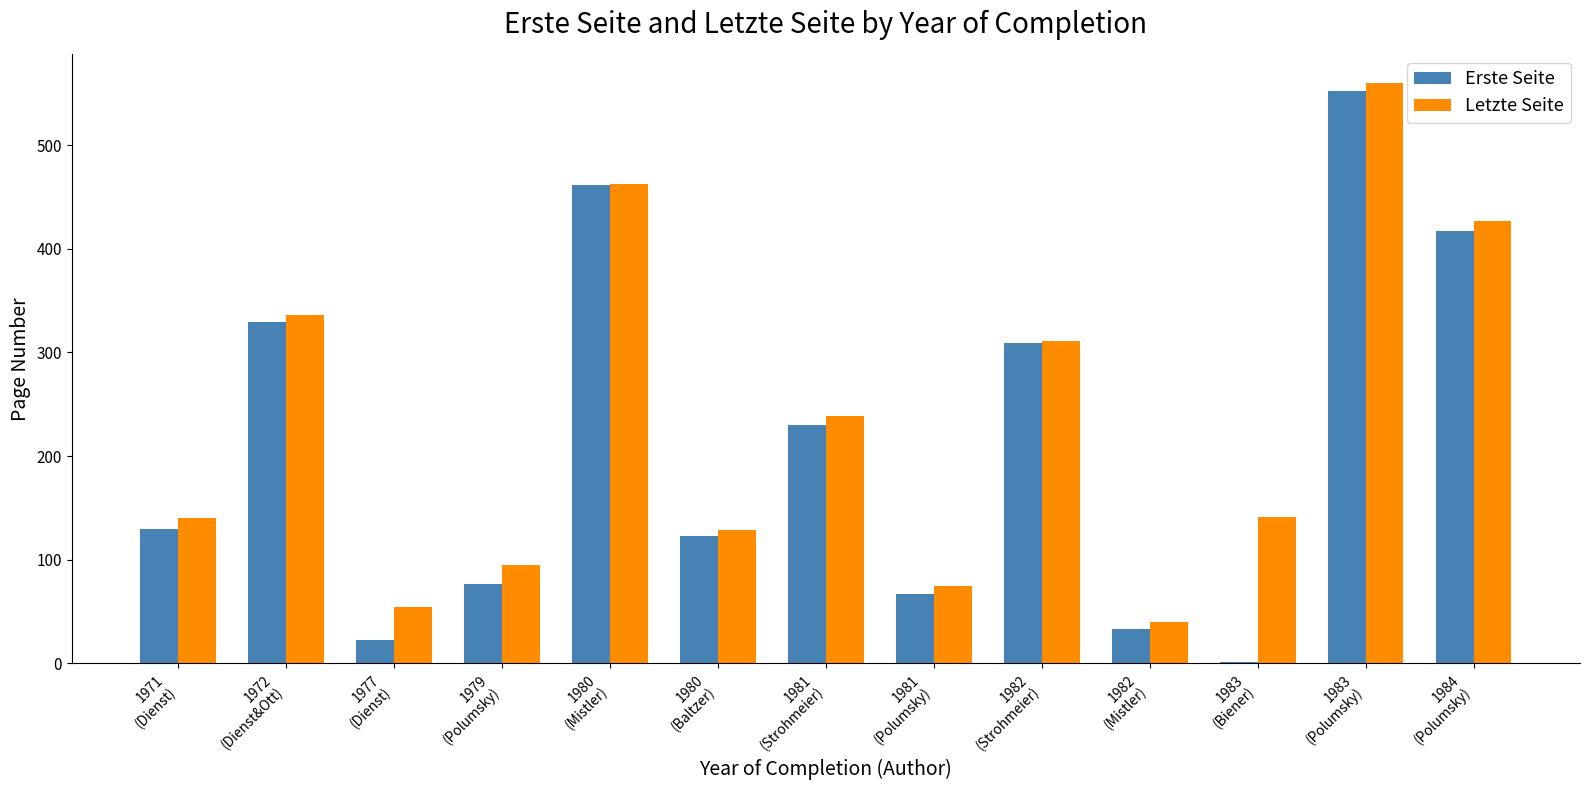

What is the greatest value displayed?

560